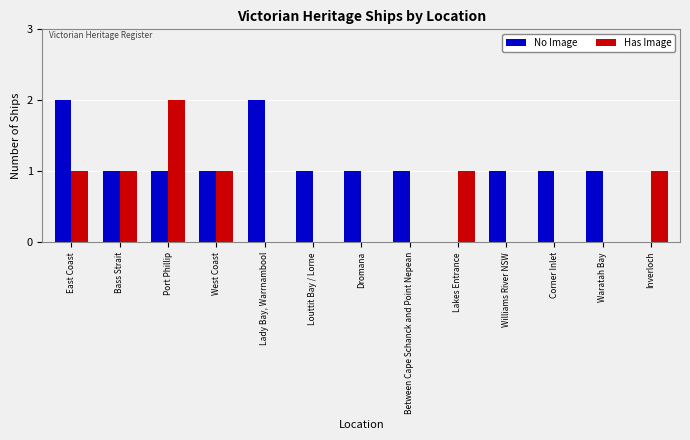

What value does the Has Image series have at East Coast?

1